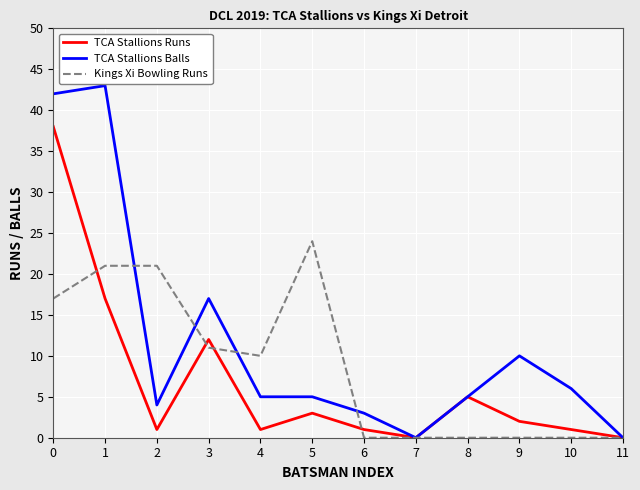

Is it true that TCA Stallions Runs equals 1 at 10?

True